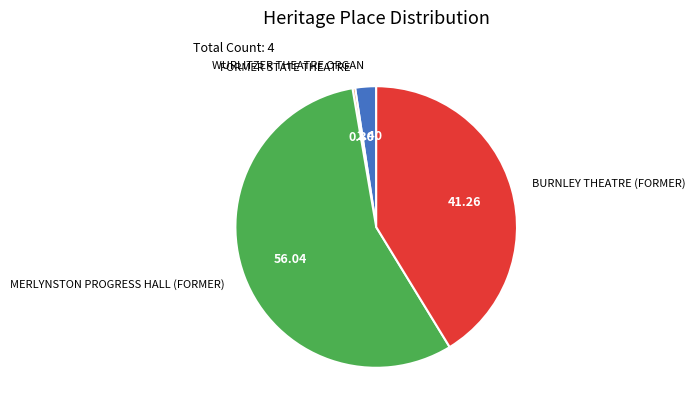

Count the number of slices in the pie.

4